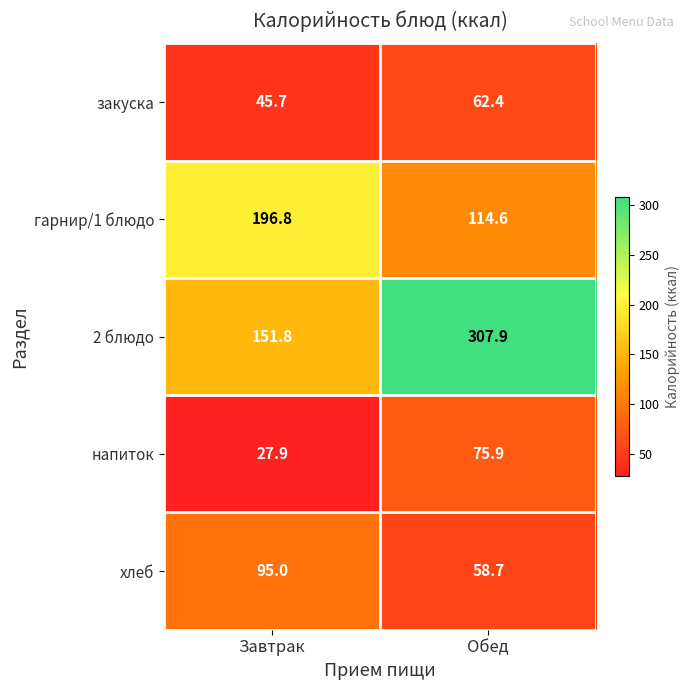

Reading left to right, transcribe all the data shown in this chart.

закуска: Завтрак=45.7	Обед=62.4
гарнир/1 блюдо: Завтрак=196.8	Обед=114.6
2 блюдо: Завтрак=151.8	Обед=307.9
напиток: Завтрак=27.9	Обед=75.9
хлеб: Завтрак=95.0	Обед=58.7